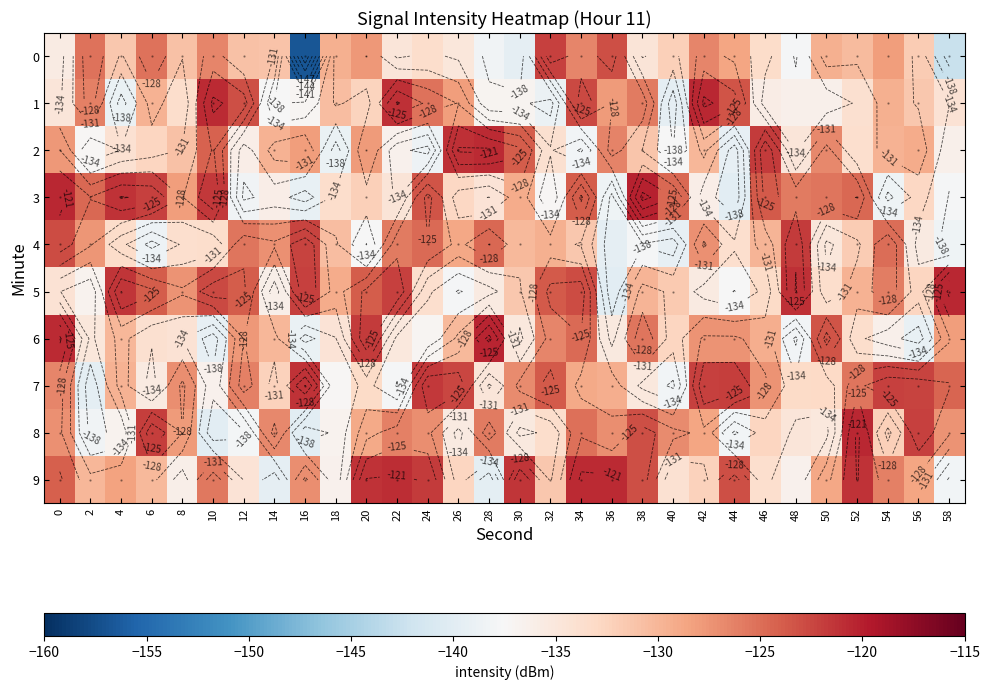

What is the lowest value of the 2 series?

-139.3